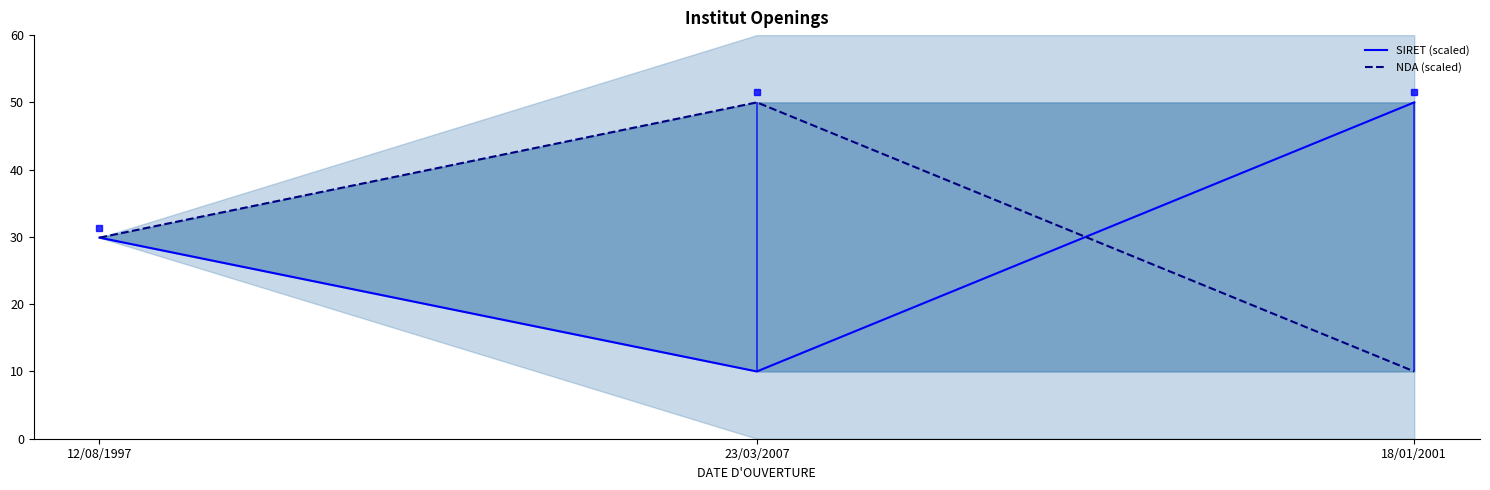

Which series has the largest total across all categories?

SIRET (scaled)